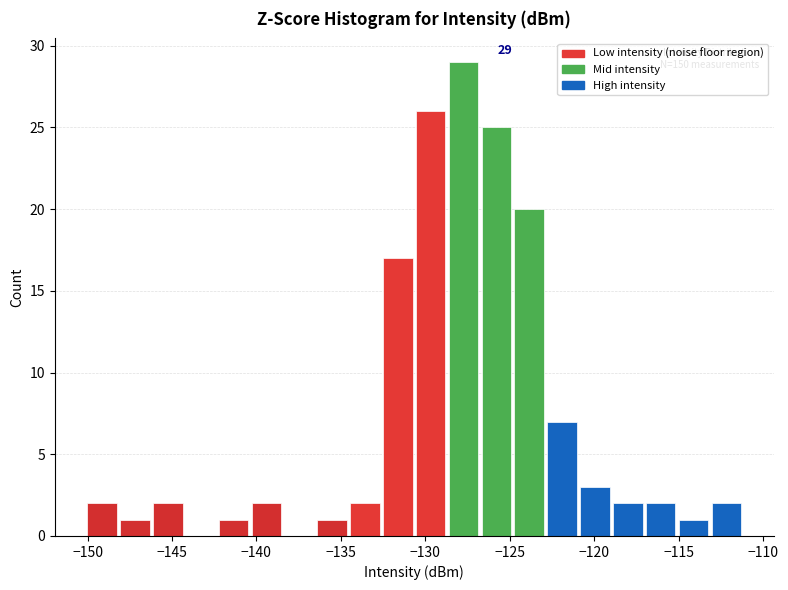

Read against the x-axis, roughly where is the centre of the tallest bar?

-127.5